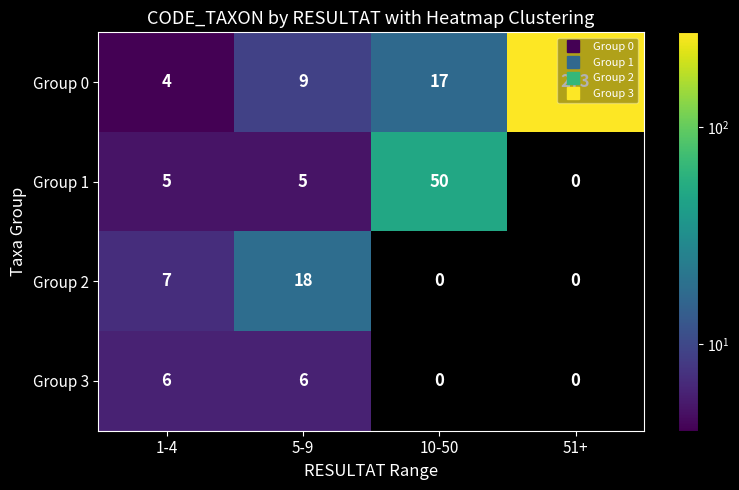

Where is Group 2 nearest to the value 9?

1-4